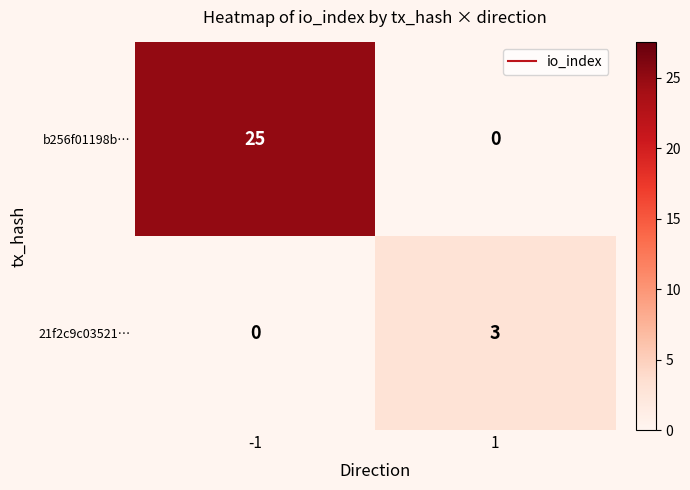

What is the sum of the 21f2c9c03521… values at 1 and -1?

3